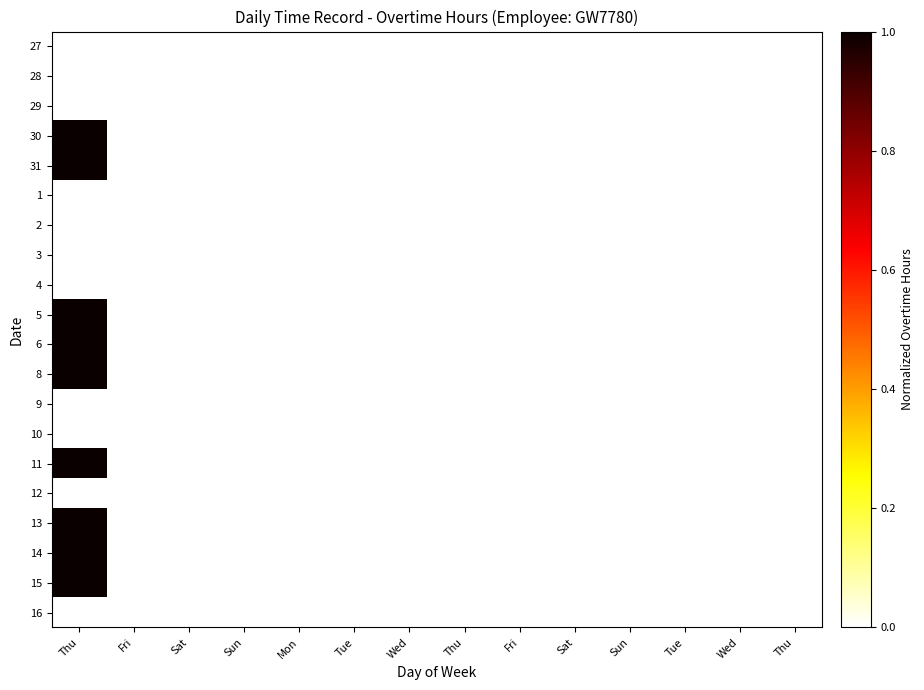

Reading left to right, extract all data points from this chart.

27: Thu=0	Fri=0	Sat=0	Sun=0	Mon=0	Tue=0	Wed=0	Thu=0	Fri=0	Sat=0	Sun=0	Tue=0	Wed=0	Thu=0
28: Thu=0	Fri=0	Sat=0	Sun=0	Mon=0	Tue=0	Wed=0	Thu=0	Fri=0	Sat=0	Sun=0	Tue=0	Wed=0	Thu=0
29: Thu=0	Fri=0	Sat=0	Sun=0	Mon=0	Tue=0	Wed=0	Thu=0	Fri=0	Sat=0	Sun=0	Tue=0	Wed=0	Thu=0
30: Thu=1	Fri=0	Sat=0	Sun=0	Mon=0	Tue=0	Wed=0	Thu=0	Fri=0	Sat=0	Sun=0	Tue=0	Wed=0	Thu=0
31: Thu=1	Fri=0	Sat=0	Sun=0	Mon=0	Tue=0	Wed=0	Thu=0	Fri=0	Sat=0	Sun=0	Tue=0	Wed=0	Thu=0
1: Thu=0	Fri=0	Sat=0	Sun=0	Mon=0	Tue=0	Wed=0	Thu=0	Fri=0	Sat=0	Sun=0	Tue=0	Wed=0	Thu=0
2: Thu=0	Fri=0	Sat=0	Sun=0	Mon=0	Tue=0	Wed=0	Thu=0	Fri=0	Sat=0	Sun=0	Tue=0	Wed=0	Thu=0
3: Thu=0	Fri=0	Sat=0	Sun=0	Mon=0	Tue=0	Wed=0	Thu=0	Fri=0	Sat=0	Sun=0	Tue=0	Wed=0	Thu=0
4: Thu=0	Fri=0	Sat=0	Sun=0	Mon=0	Tue=0	Wed=0	Thu=0	Fri=0	Sat=0	Sun=0	Tue=0	Wed=0	Thu=0
5: Thu=1	Fri=0	Sat=0	Sun=0	Mon=0	Tue=0	Wed=0	Thu=0	Fri=0	Sat=0	Sun=0	Tue=0	Wed=0	Thu=0
6: Thu=1	Fri=0	Sat=0	Sun=0	Mon=0	Tue=0	Wed=0	Thu=0	Fri=0	Sat=0	Sun=0	Tue=0	Wed=0	Thu=0
8: Thu=1	Fri=0	Sat=0	Sun=0	Mon=0	Tue=0	Wed=0	Thu=0	Fri=0	Sat=0	Sun=0	Tue=0	Wed=0	Thu=0
9: Thu=0	Fri=0	Sat=0	Sun=0	Mon=0	Tue=0	Wed=0	Thu=0	Fri=0	Sat=0	Sun=0	Tue=0	Wed=0	Thu=0
10: Thu=0	Fri=0	Sat=0	Sun=0	Mon=0	Tue=0	Wed=0	Thu=0	Fri=0	Sat=0	Sun=0	Tue=0	Wed=0	Thu=0
11: Thu=1	Fri=0	Sat=0	Sun=0	Mon=0	Tue=0	Wed=0	Thu=0	Fri=0	Sat=0	Sun=0	Tue=0	Wed=0	Thu=0
12: Thu=0	Fri=0	Sat=0	Sun=0	Mon=0	Tue=0	Wed=0	Thu=0	Fri=0	Sat=0	Sun=0	Tue=0	Wed=0	Thu=0
13: Thu=1	Fri=0	Sat=0	Sun=0	Mon=0	Tue=0	Wed=0	Thu=0	Fri=0	Sat=0	Sun=0	Tue=0	Wed=0	Thu=0
14: Thu=1	Fri=0	Sat=0	Sun=0	Mon=0	Tue=0	Wed=0	Thu=0	Fri=0	Sat=0	Sun=0	Tue=0	Wed=0	Thu=0
15: Thu=1	Fri=0	Sat=0	Sun=0	Mon=0	Tue=0	Wed=0	Thu=0	Fri=0	Sat=0	Sun=0	Tue=0	Wed=0	Thu=0
16: Thu=0	Fri=0	Sat=0	Sun=0	Mon=0	Tue=0	Wed=0	Thu=0	Fri=0	Sat=0	Sun=0	Tue=0	Wed=0	Thu=0